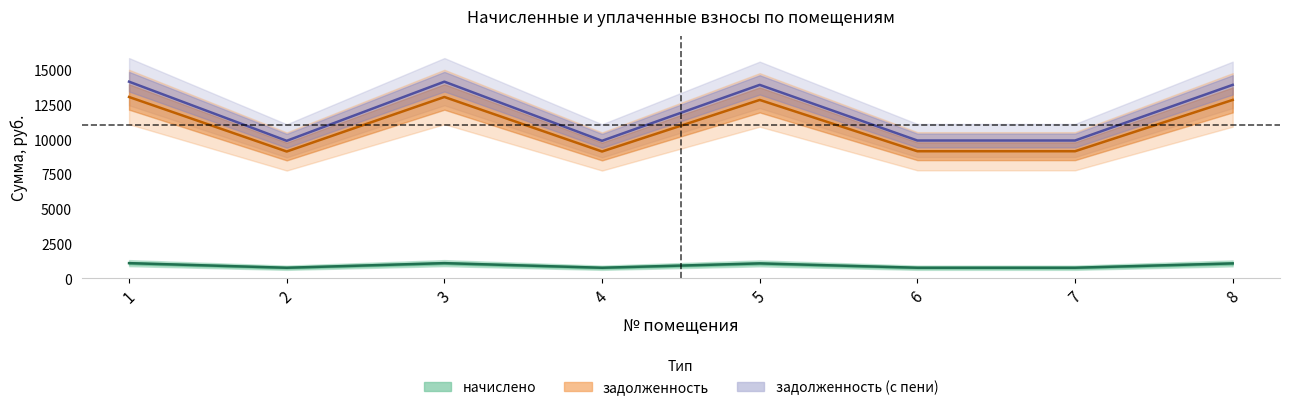

What is the sum of all задолженность_пени values?

95688.7